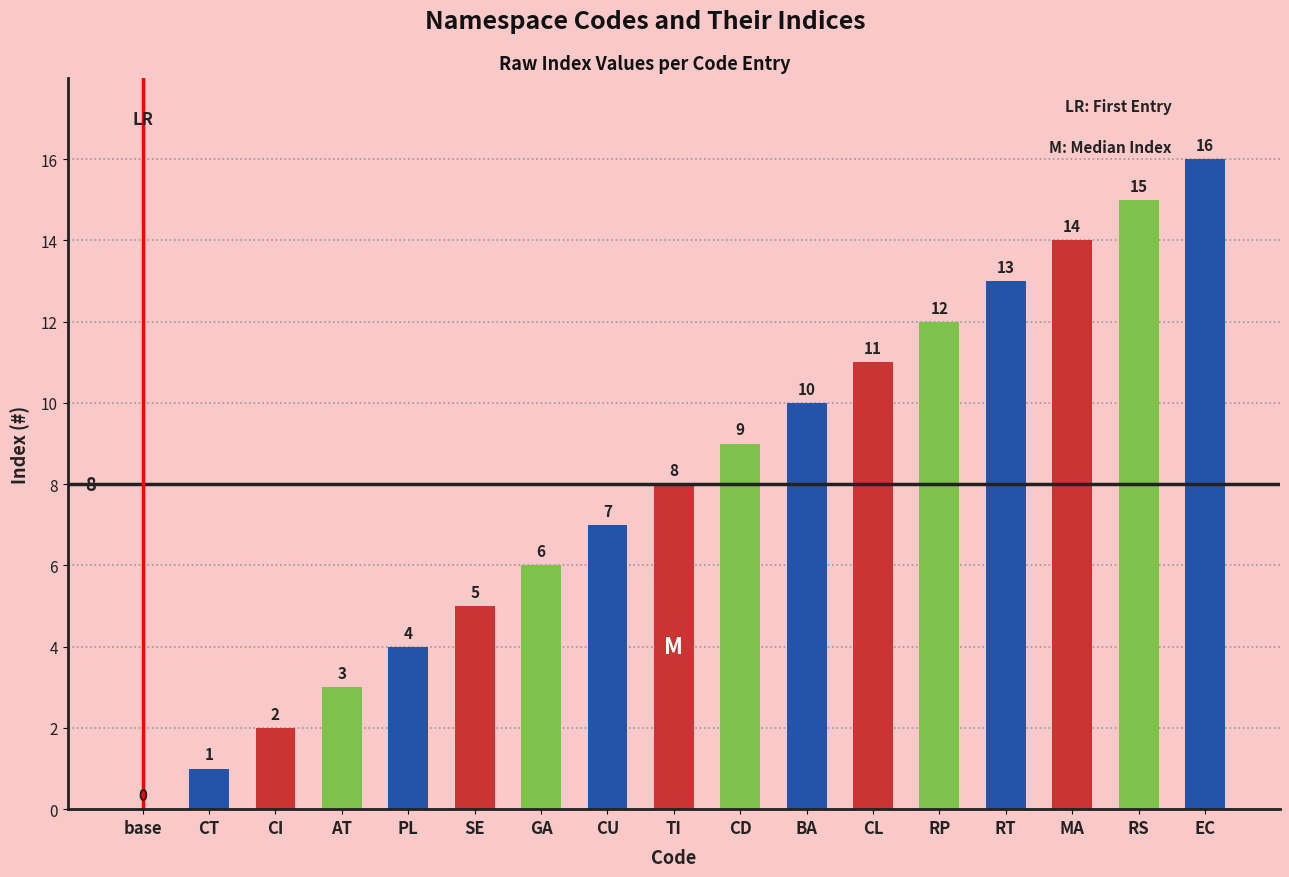

What is the change in value from RT to EC?

+3